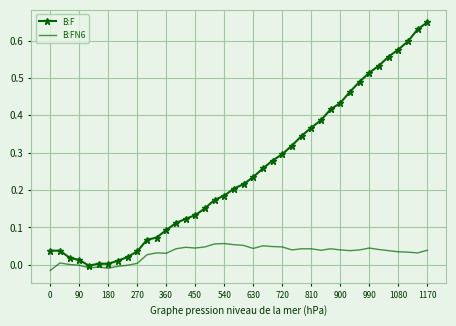

List the series in order of their overall mean, lowest first.

B:FN6, B:F